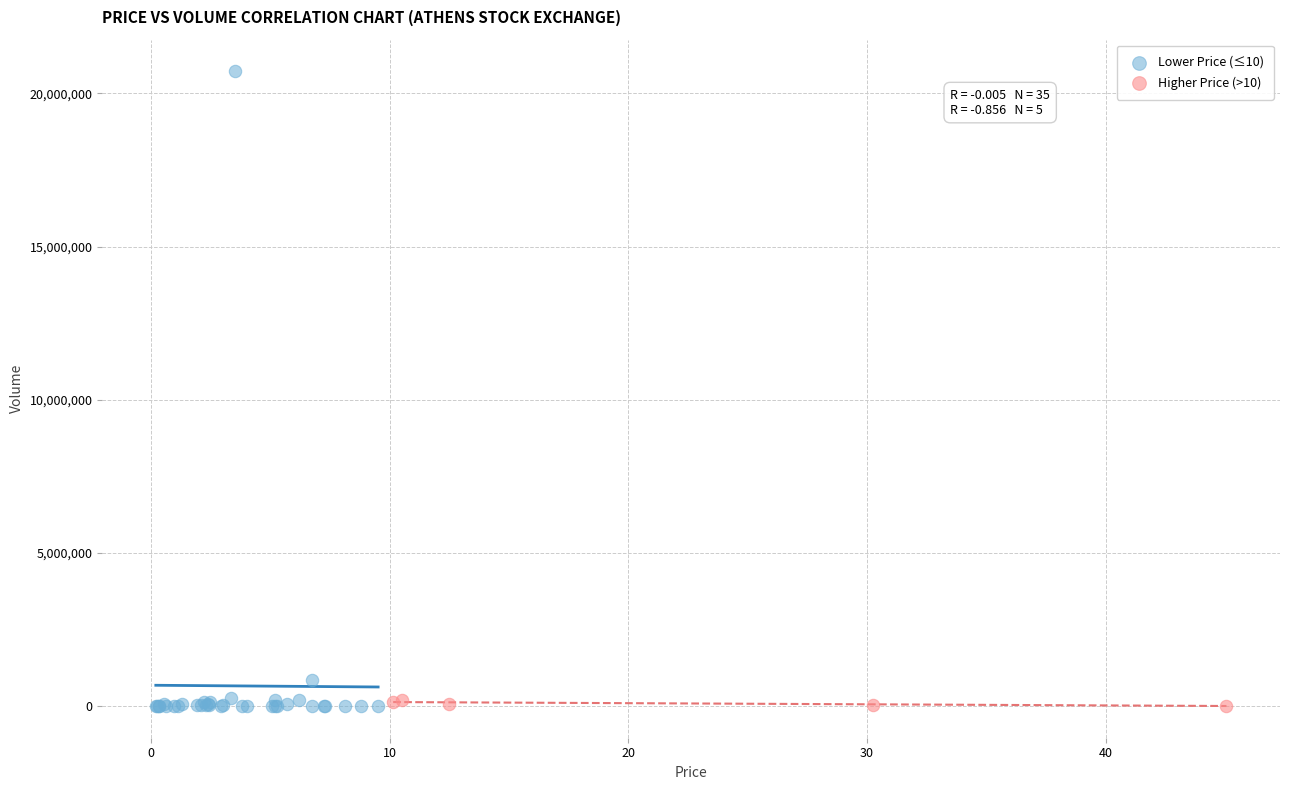

Which series has the widest spread of Y values?

Lower Price (≤10)